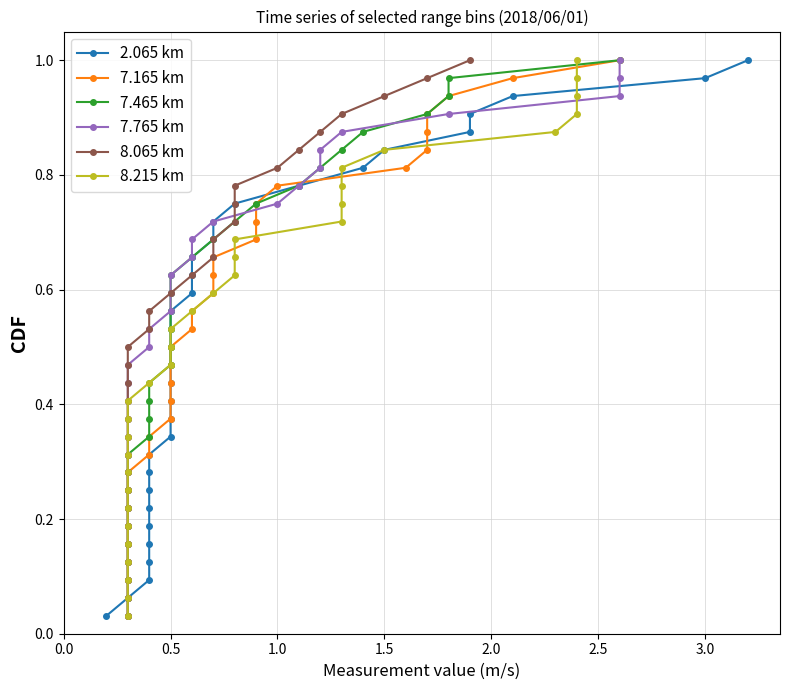

True or false: 7.465 km and 8.215 km intersect in this chart.

False